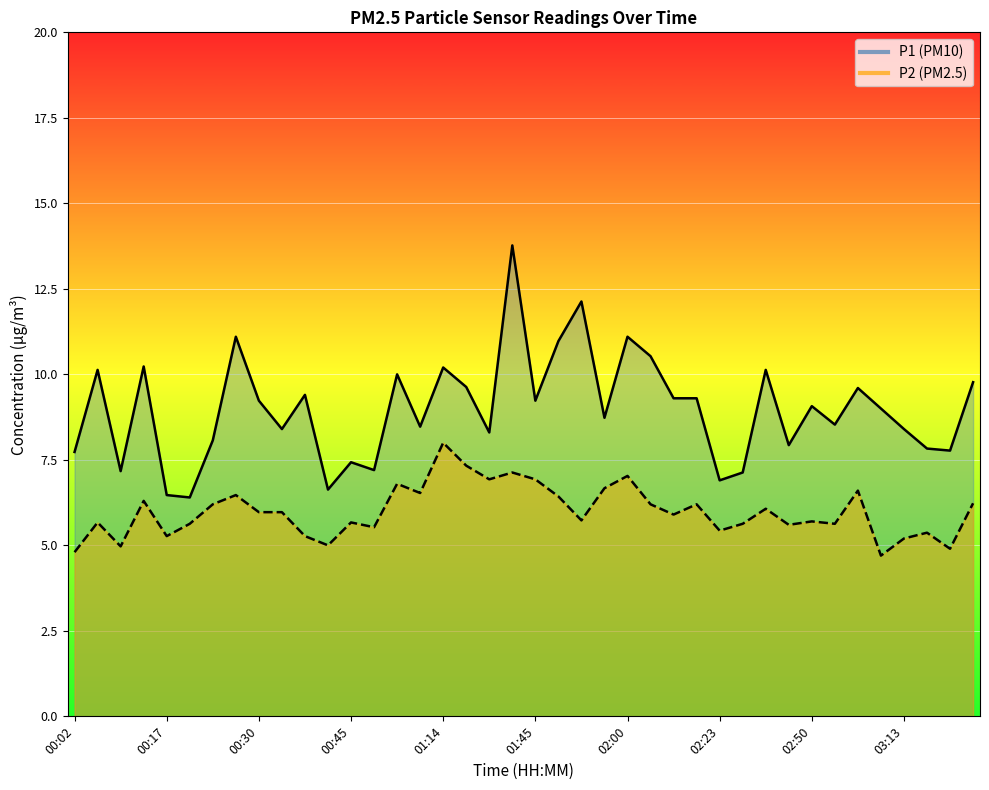

List the series in order of their overall mean, lowest first.

P2 (PM2.5), P1 (PM10)